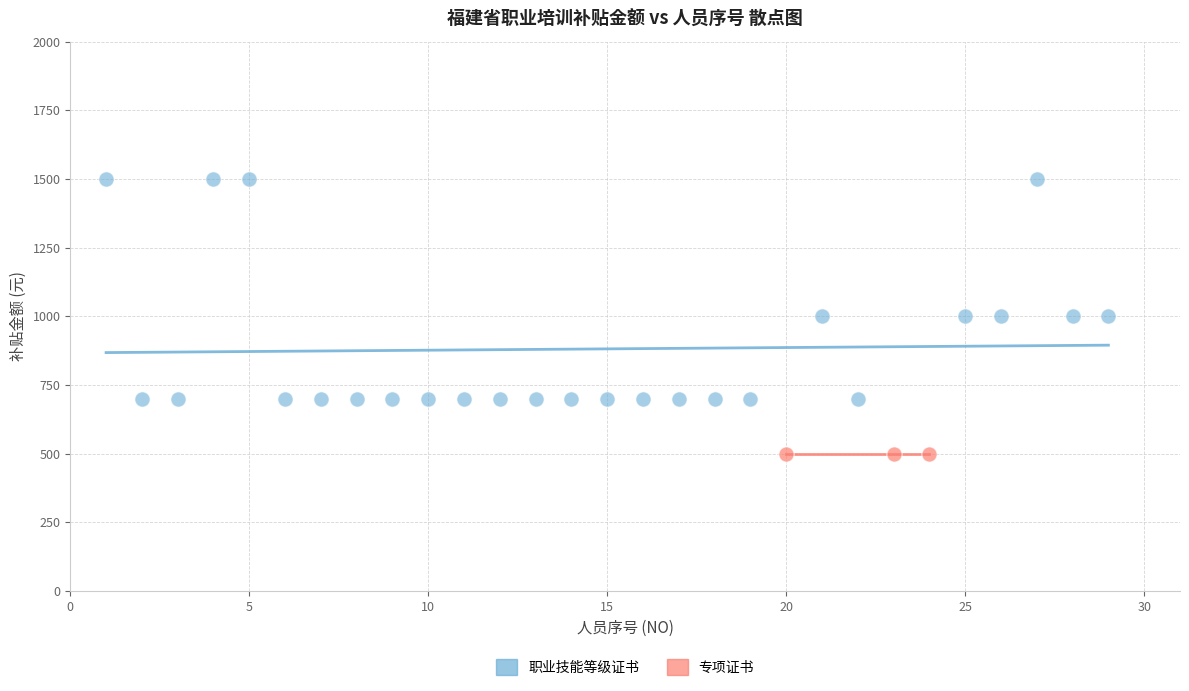

Which series contains the highest Y value?

职业技能等级证书